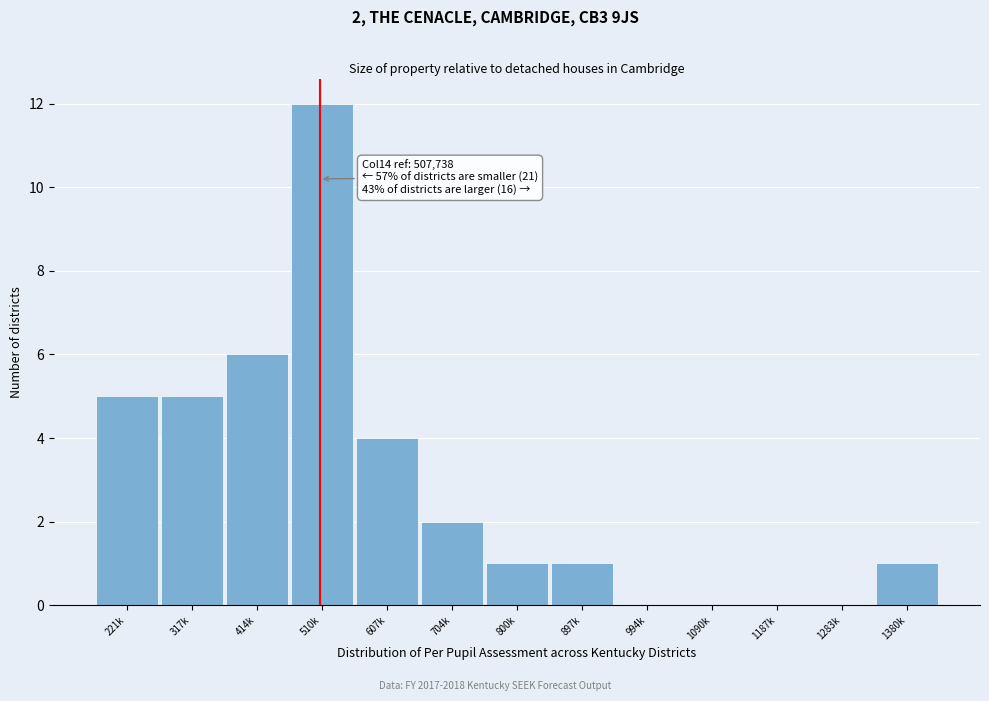

Reading left to right, transcribe all the data shown in this chart.

221k=5	317k=5	414k=6	510k=12	607k=4	704k=2	800k=1	897k=1	994k=0	1090k=0	1187k=0	1283k=0	1380k=1